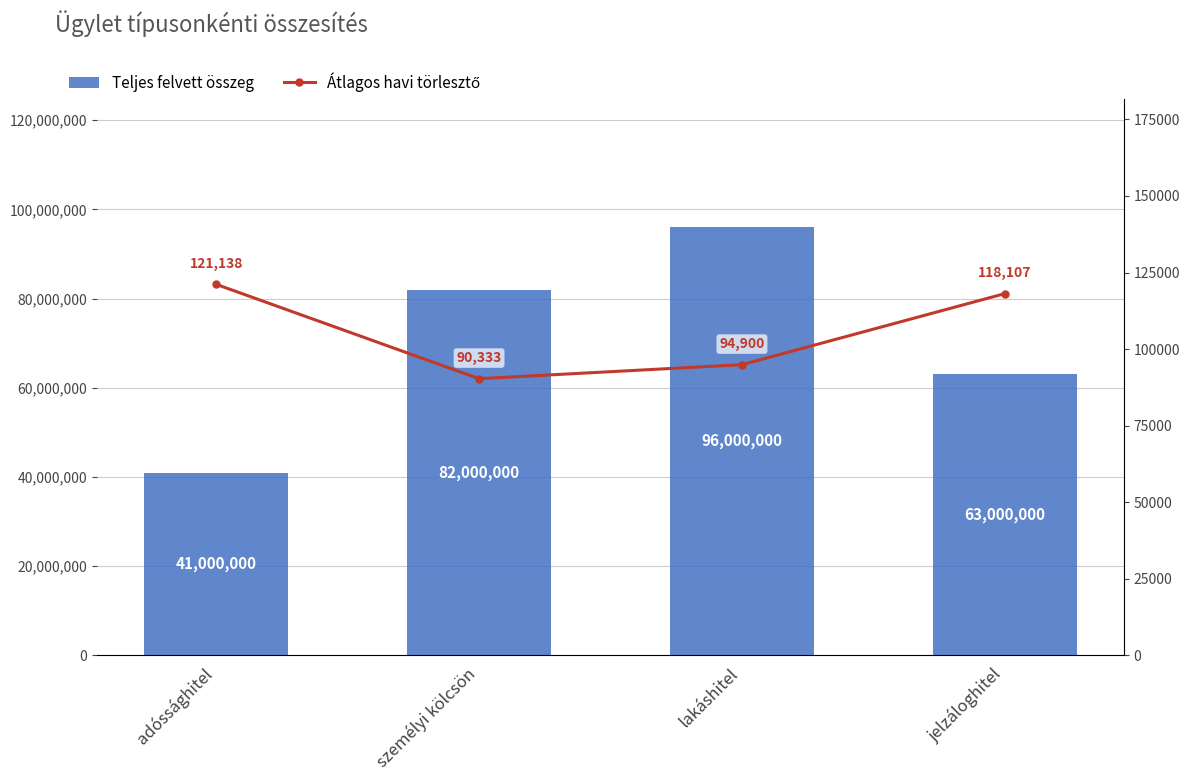

Rank the categories by Teljes felvett összeg value from highest to lowest.

lakáshitel, személyi kölcsön, jelzáloghitel, adóssághitel